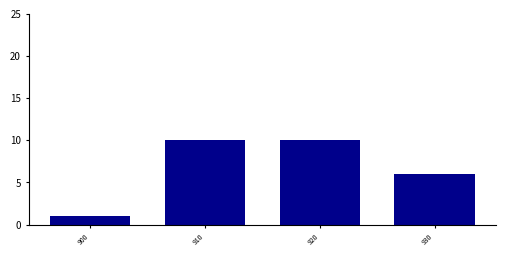

Reading left to right, transcribe all the data shown in this chart.

900=1	910=10	920=10	930=6